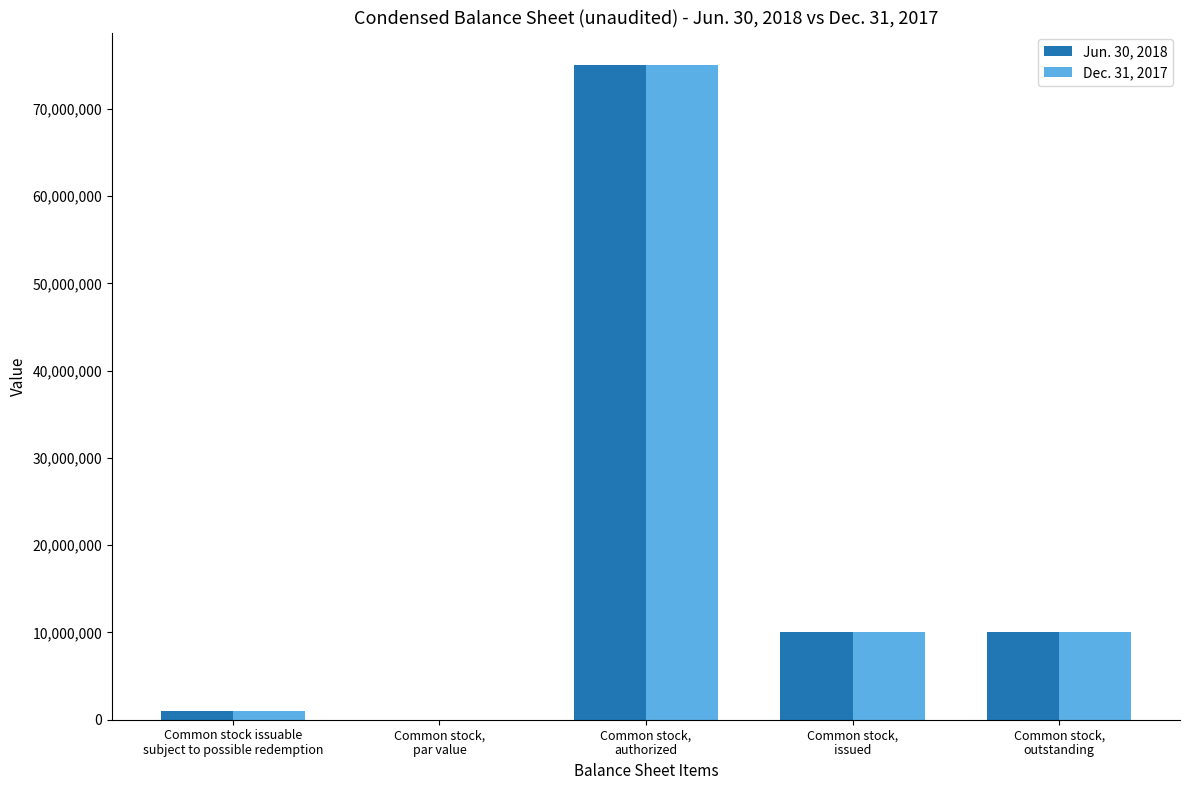

What is the sum of all Dec. 31, 2017 values?

95990500.0